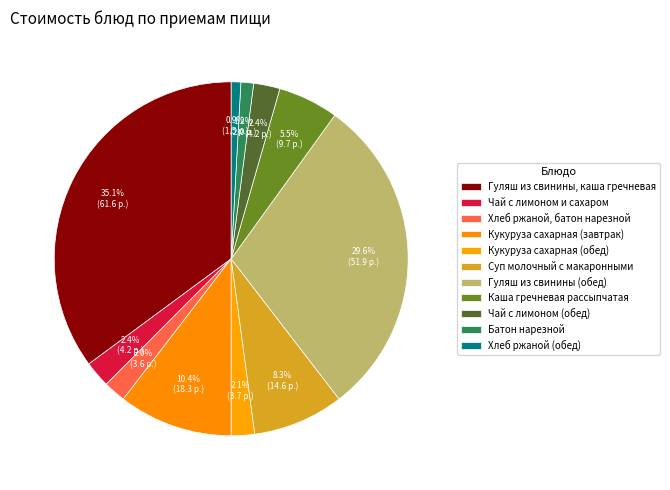

How many slices are in this pie chart?

11